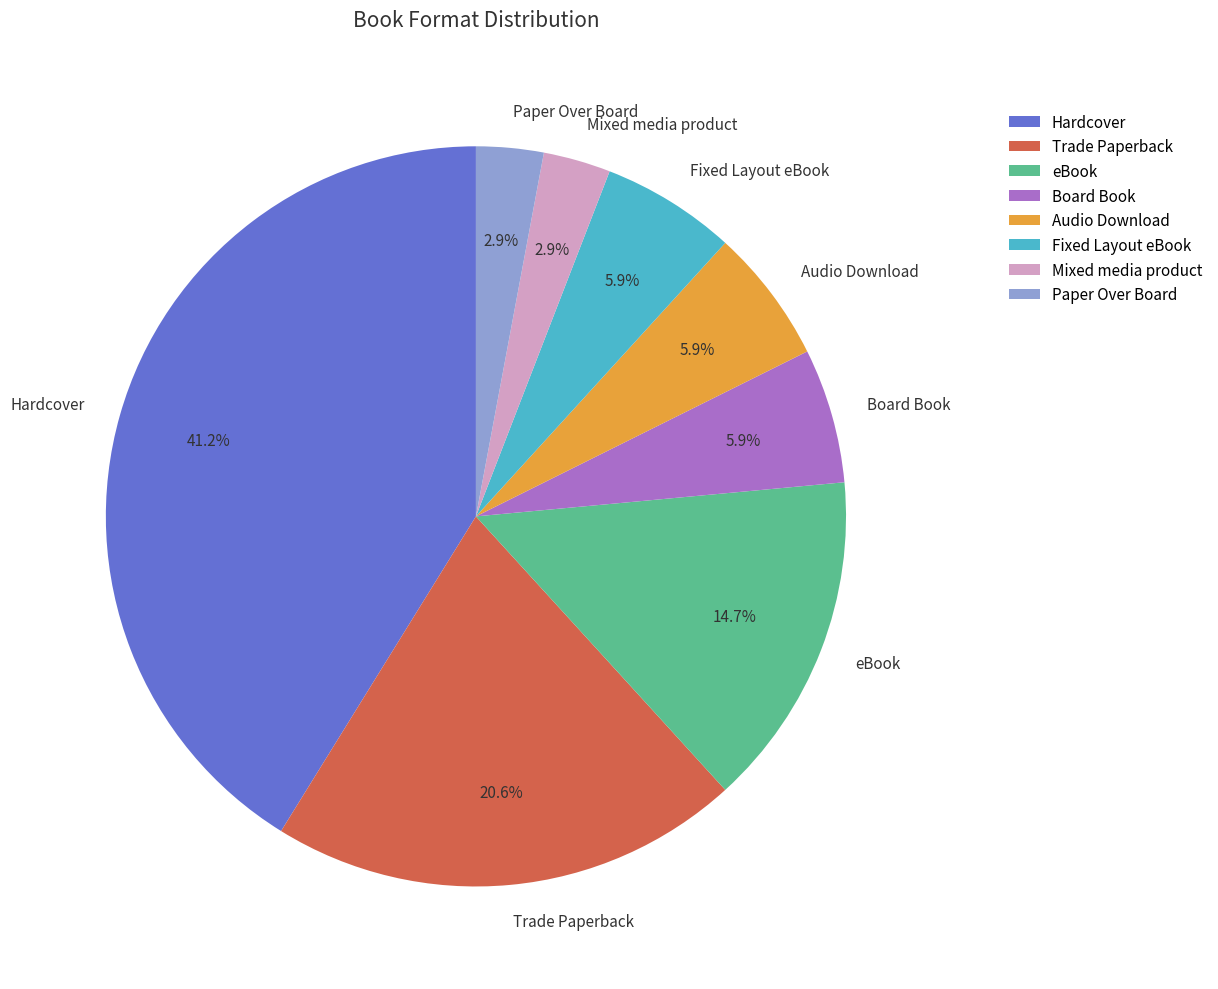

Which has a higher value, Fixed Layout eBook or Hardcover?

Hardcover